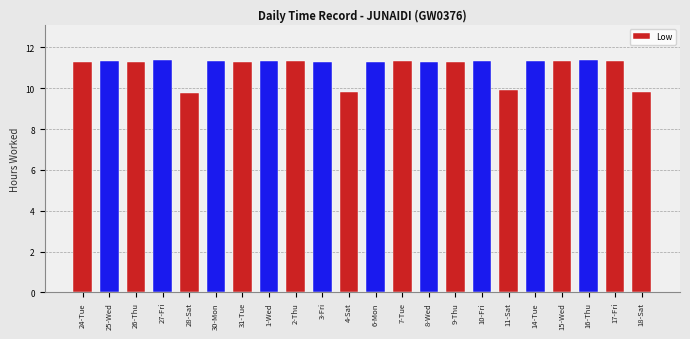

How many data points does each series have?

22